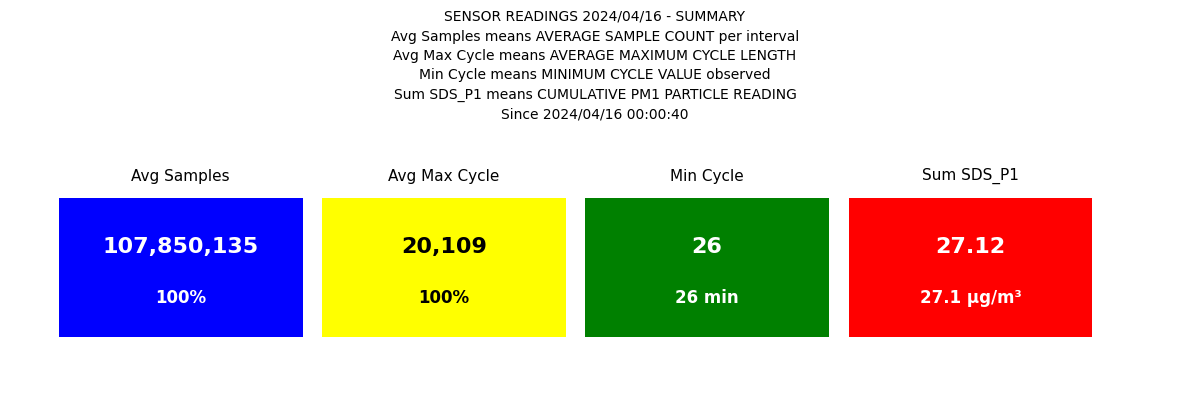

What is the minimum value for Min_cycle?

26.0